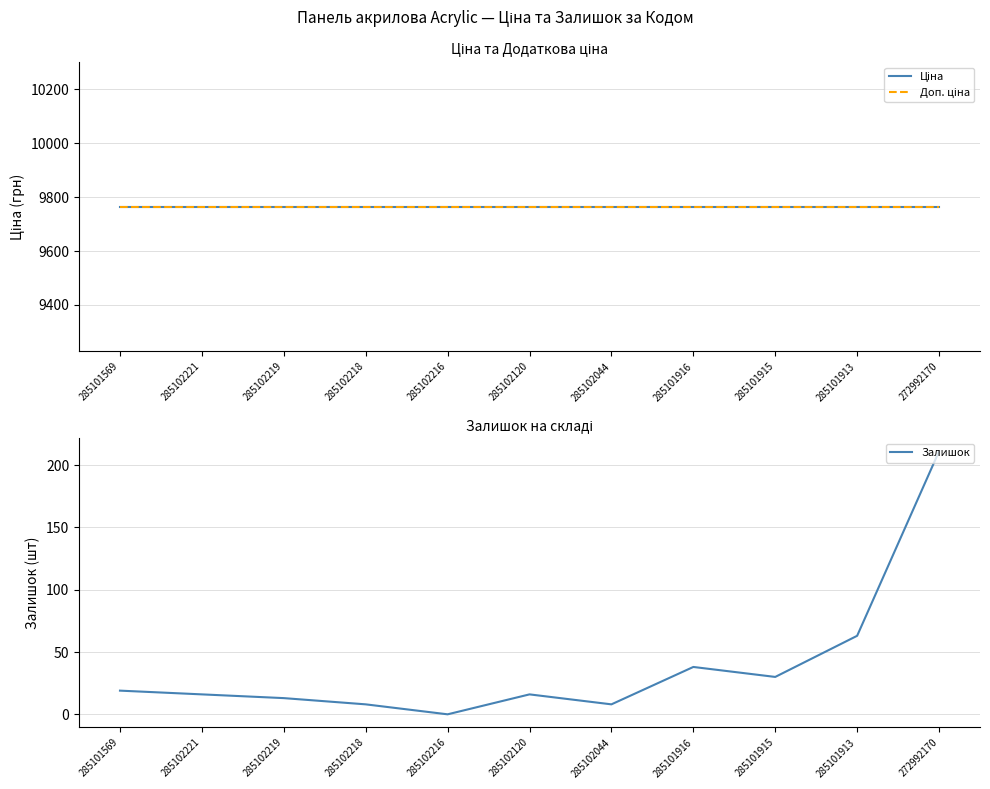

At which category is the sum across all series the highest?

272992170